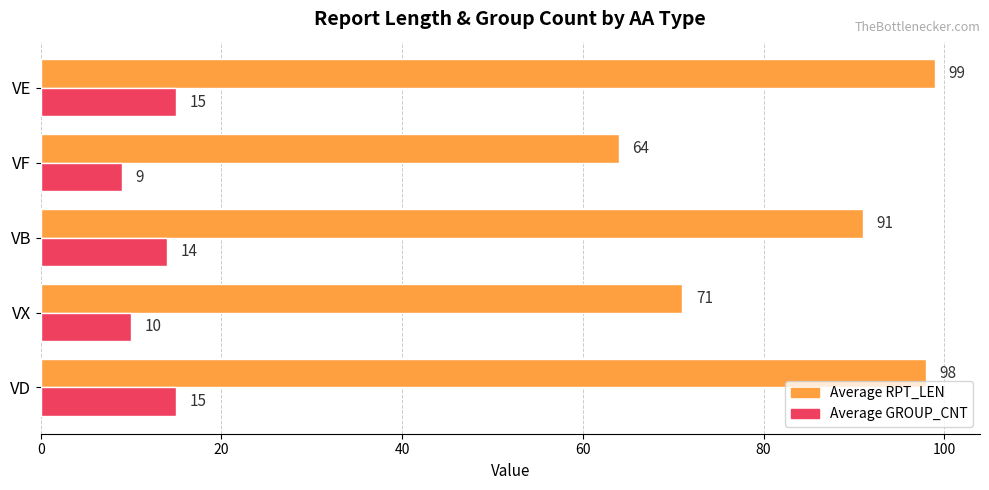

Which series changed the most between VX and VF?

Average RPT_LEN